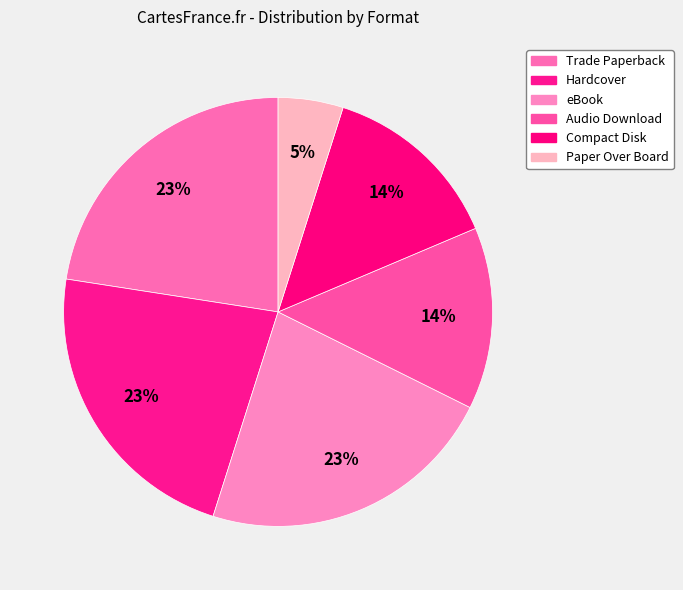

Count the number of slices in the pie.

6